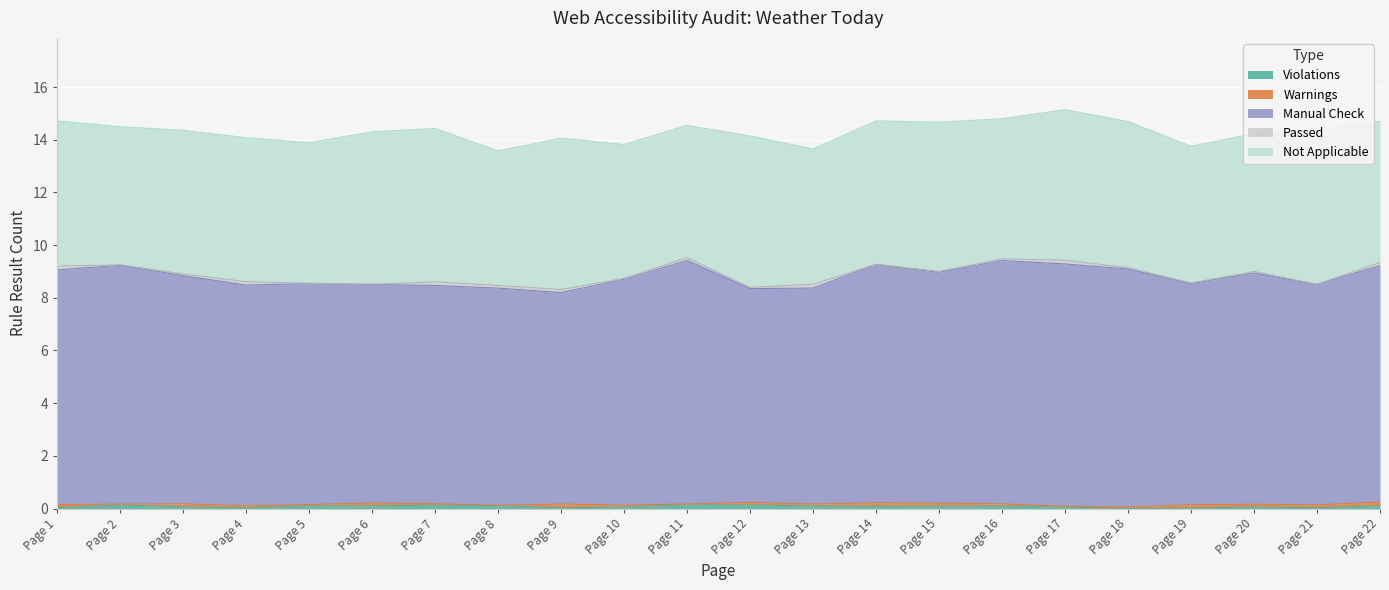

What are all the series names shown in the legend?

Violations, Warnings, Manual Check, Passed, Not Applicable